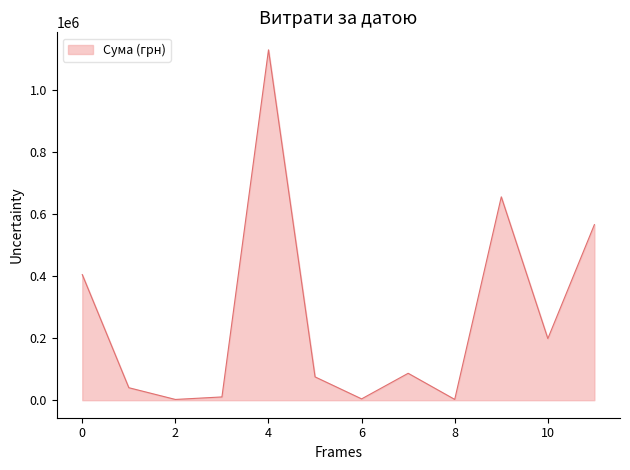

What is the difference between the maximum and minimum values?

1127762.6